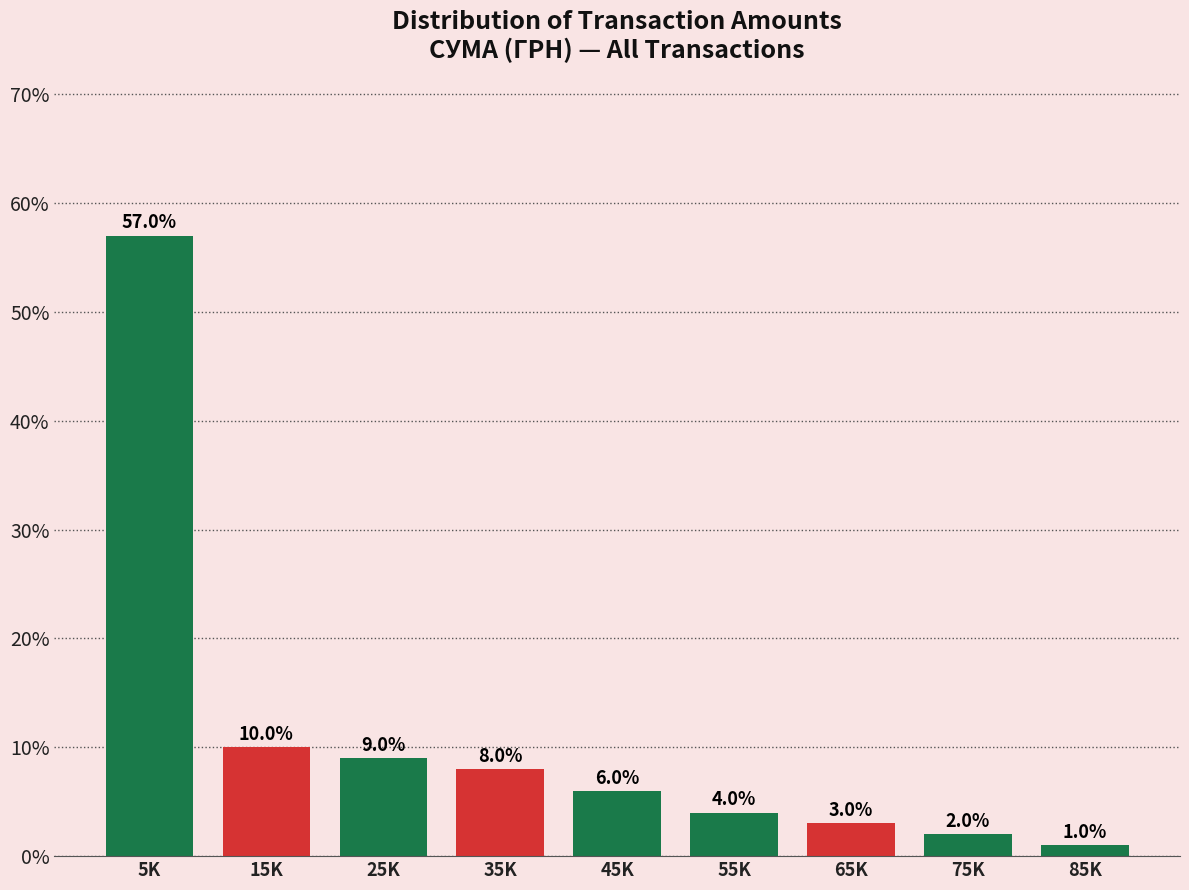

Reading left to right, extract all data points from this chart.

57.0	10.0	9.0	8.0	6.0	4.0	3.0	2.0	1.0